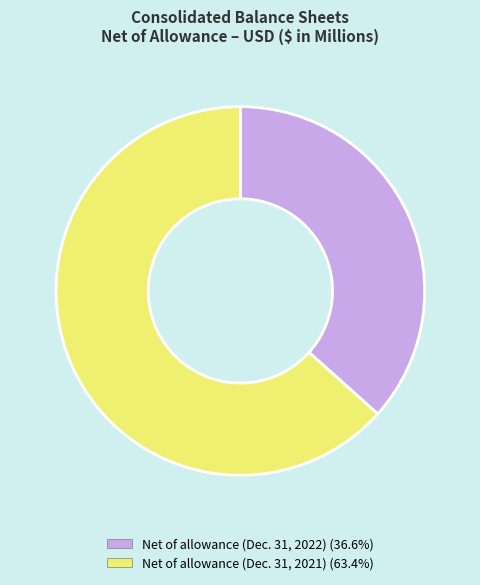

Does any single category account for the majority?

Yes